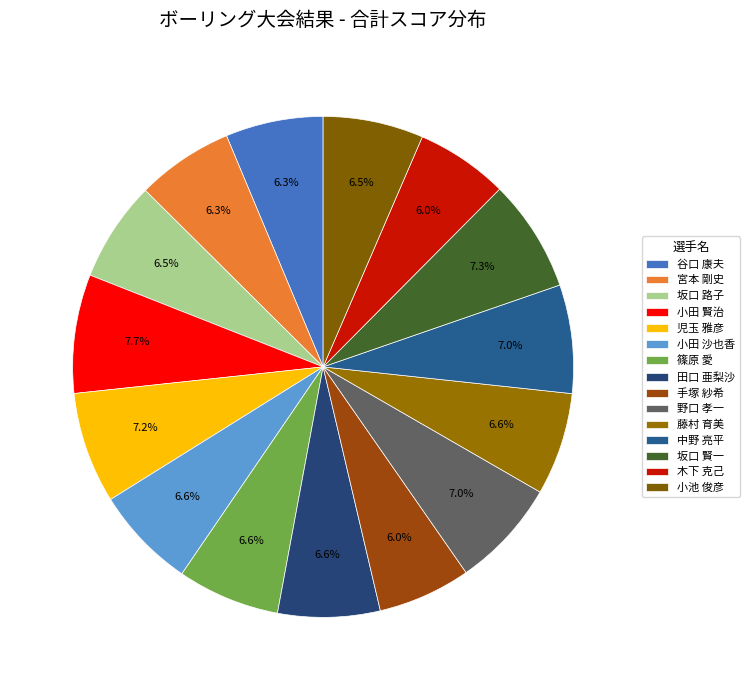

What percentage do 谷口 康夫 and 児玉 雅彦 together represent?

13.5%